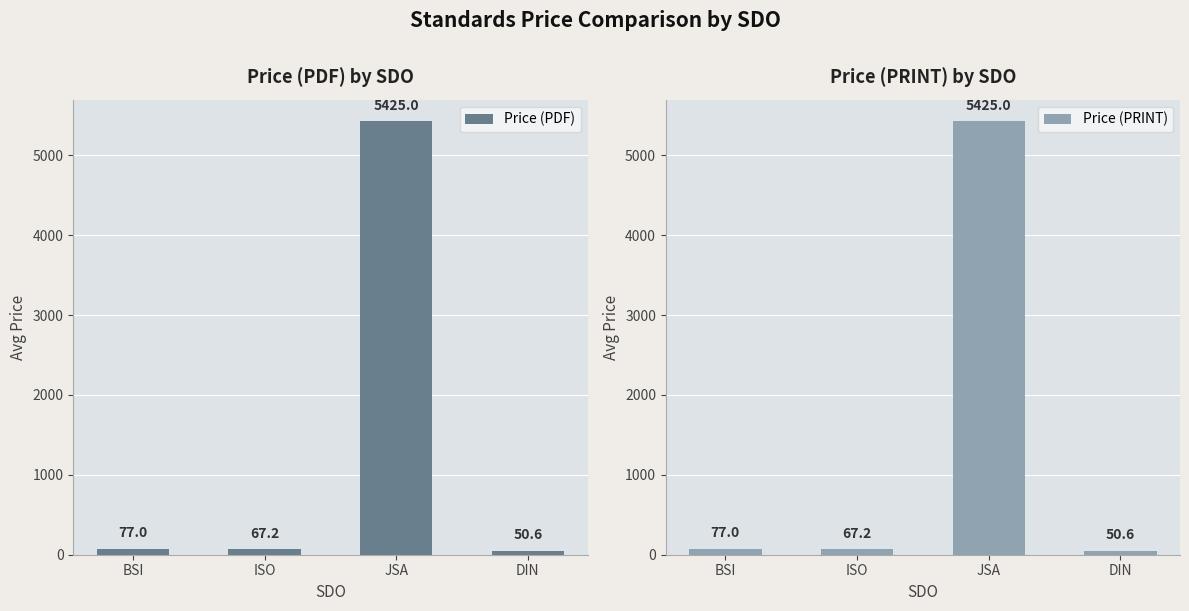

What is the sum of the Price (PRINT) values at BSI and DIN?

127.7